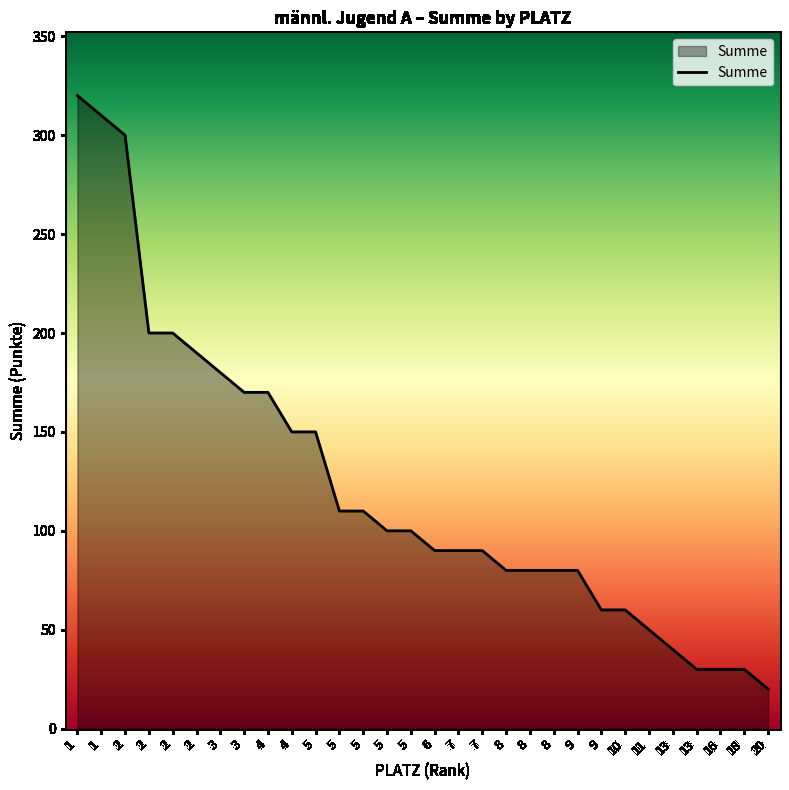

The value at 2 is 200. True or false?

True